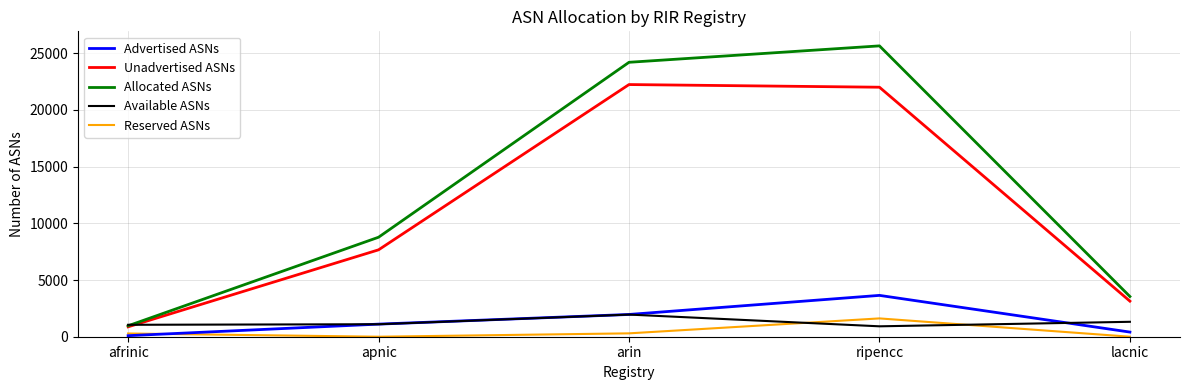

What is the sum of all Allocated ASNs values?

63141